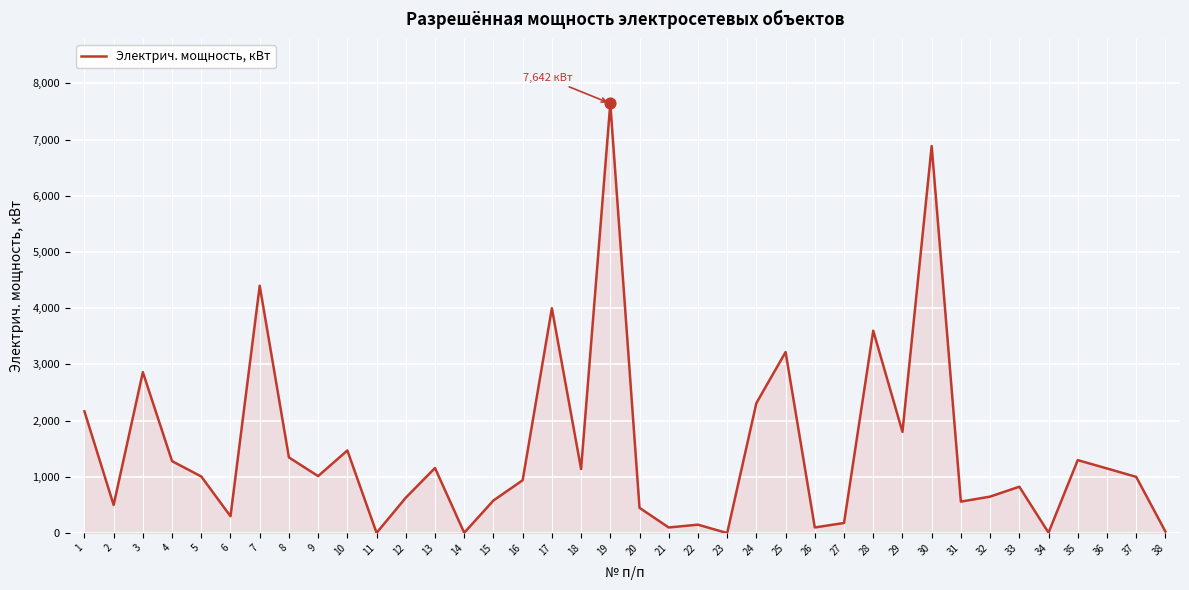

Approximately how many times larger is the value at 16 compared to 22?

6.3